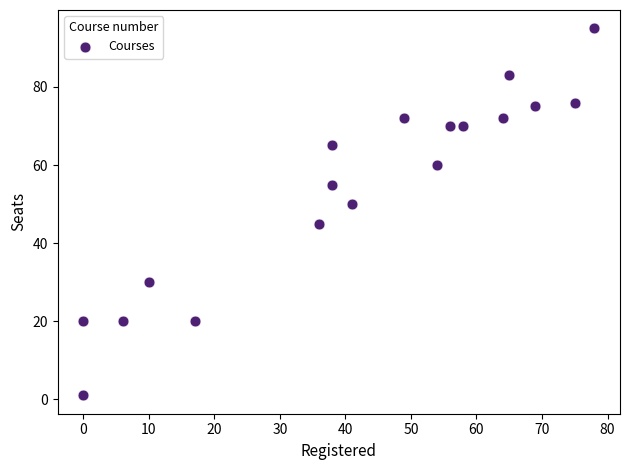

What is the range of Y values (max minus min)?

94